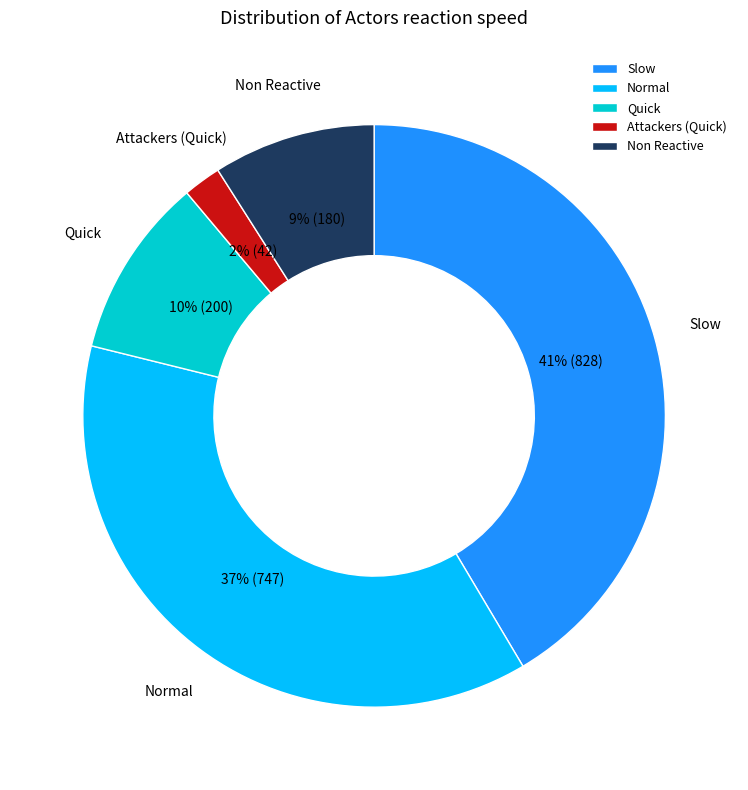

Is there any slice that represents more than half of the pie?

No